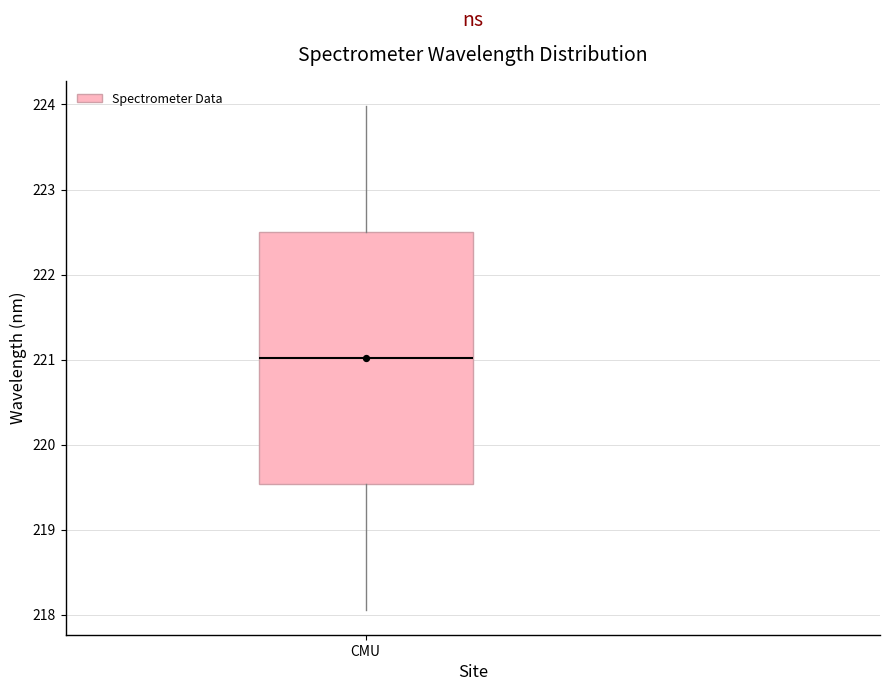

Where does the upper whisker of the box for CMU end on the y-axis? The values are not printed on the chart, so give them approximately, as read against the axis.

224.0